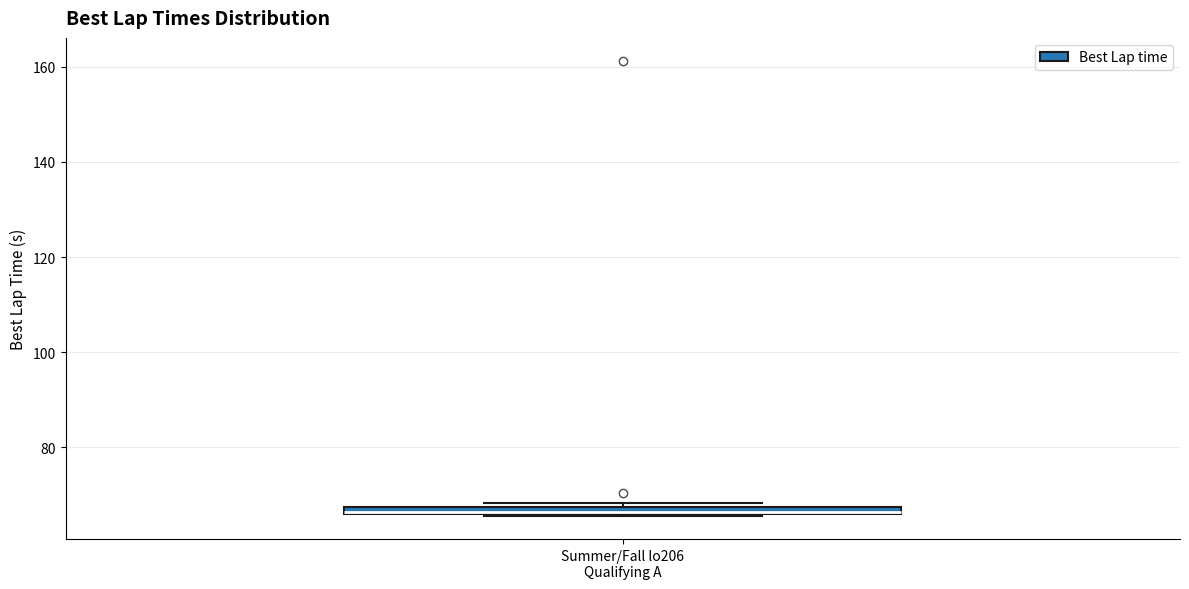

Where is the lower edge of the box for Summer/Fall lo206 Qualifying A on the y-axis? The values are not printed on the chart, so give them approximately, as read against the axis.

66